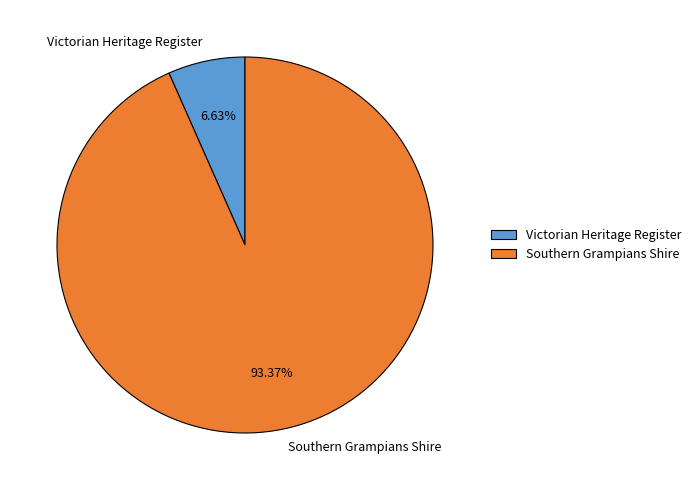

Which category has the smallest portion of the pie?

Victorian Heritage Register